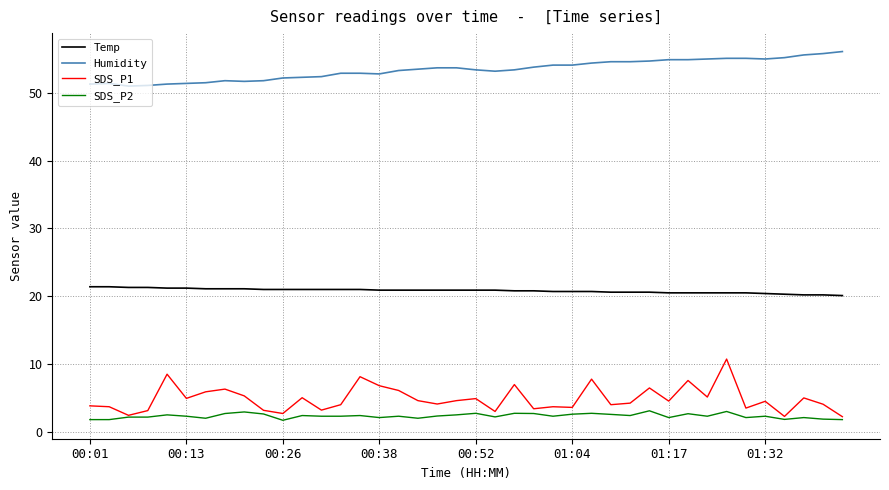

List the series in order of their peak value, highest first.

Humidity, Temp, SDS_P1, SDS_P2